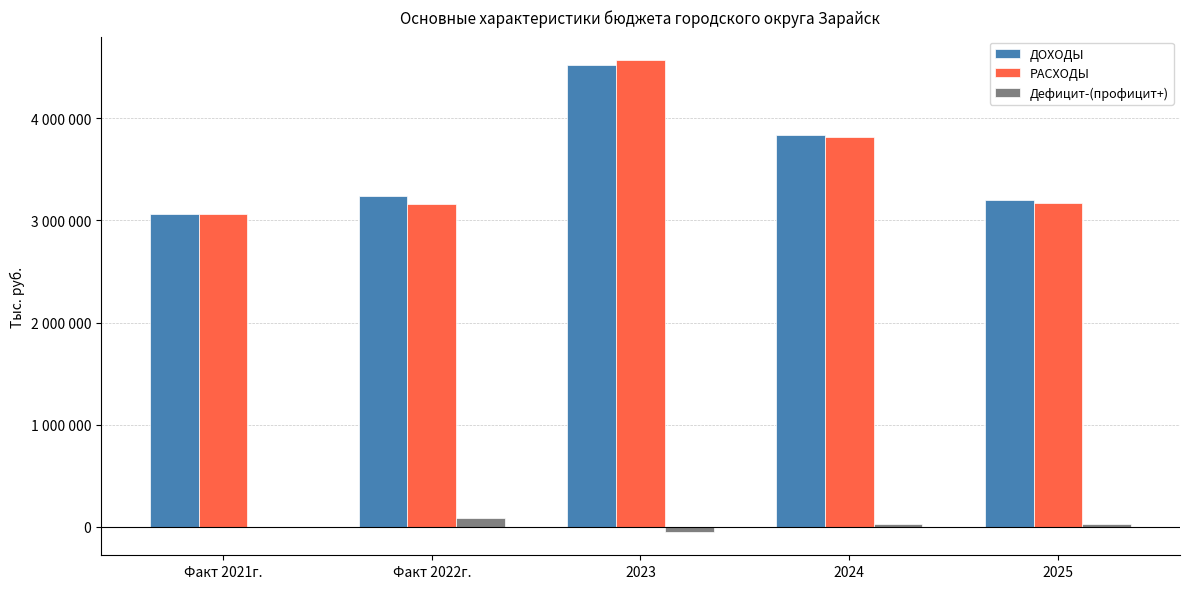

Does the chart contain stacked bars?

No